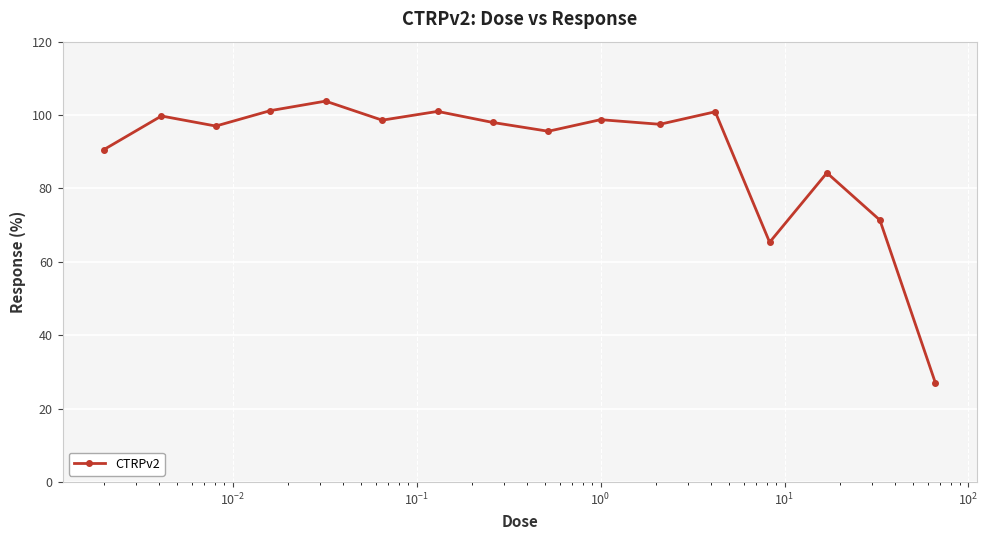

What is the maximum value shown in the chart?

103.8